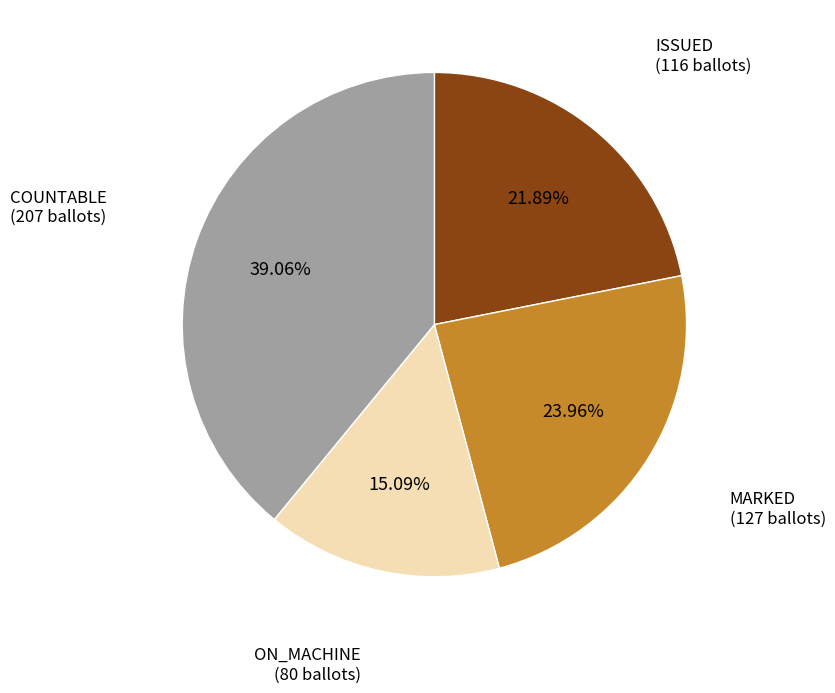

Is there any slice that represents more than half of the pie?

No